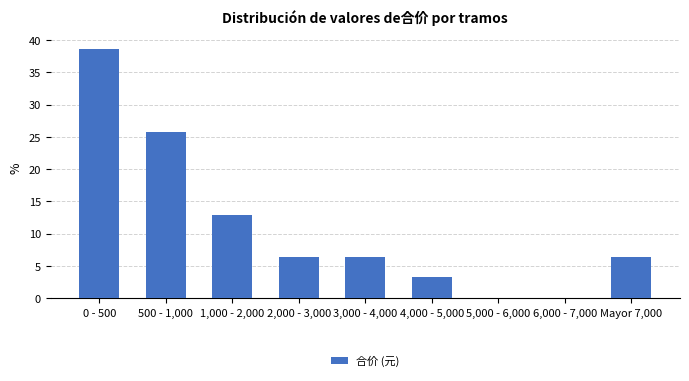

Reading left to right, extract all data points from this chart.

0 - 500=38.7	500 - 1,000=25.8	1,000 - 2,000=12.9	2,000 - 3,000=6.5	3,000 - 4,000=6.5	4,000 - 5,000=3.2	5,000 - 6,000=0.0	6,000 - 7,000=0.0	Mayor 7,000=6.5